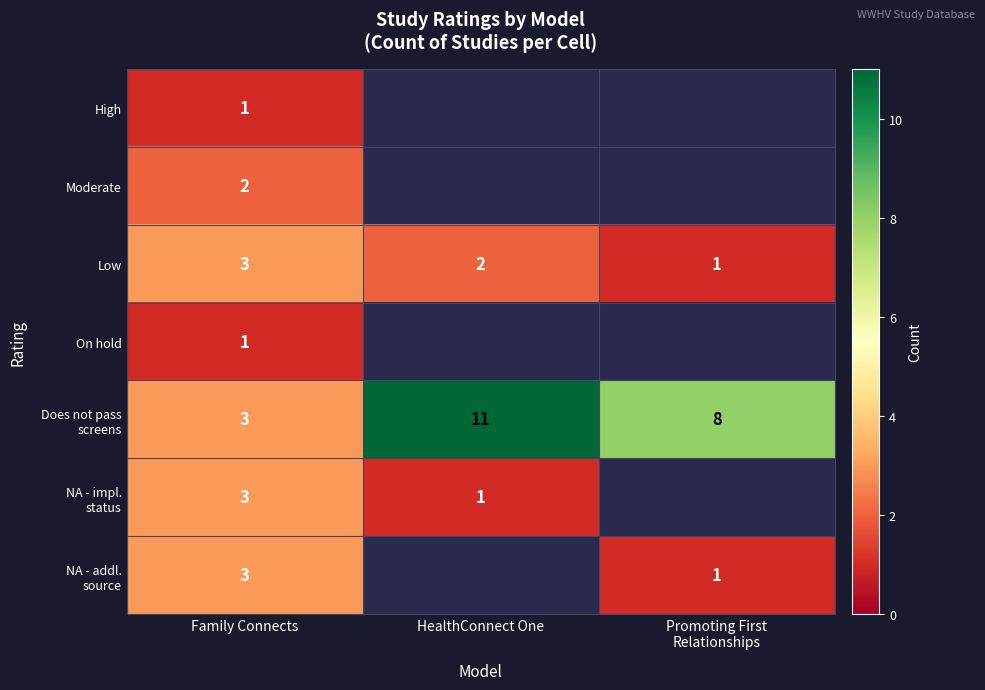

At which label is Low closest to 2?

HealthConnect One